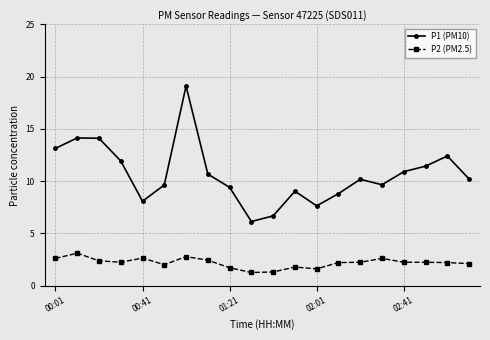

List the series in order of their peak value, lowest first.

P2 (PM2.5), P1 (PM10)